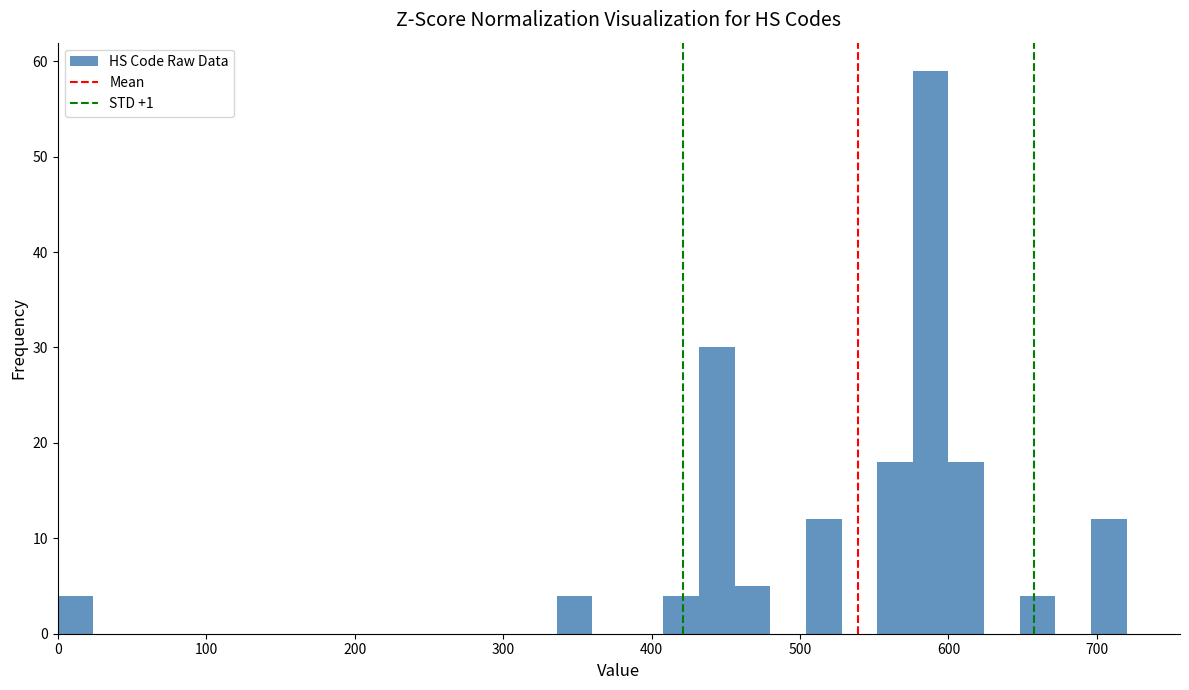

Read against the x-axis, roughly where is the centre of the tallest bar?

590